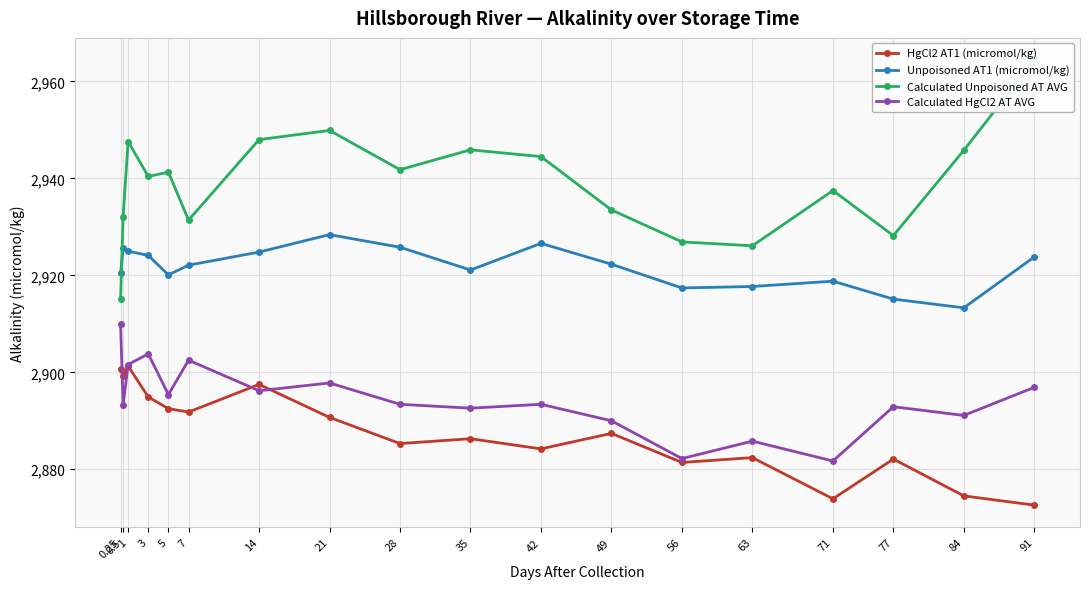

What is the label of the 11th point from the left?

42